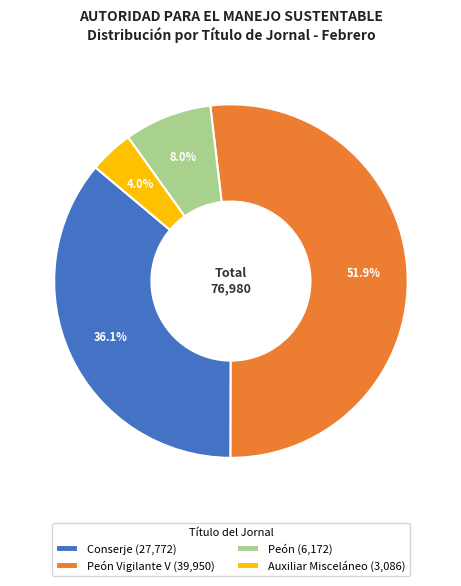

What percentage do Auxiliar Misceláneo (3,086) and Peón (6,172) together represent?

12.0%